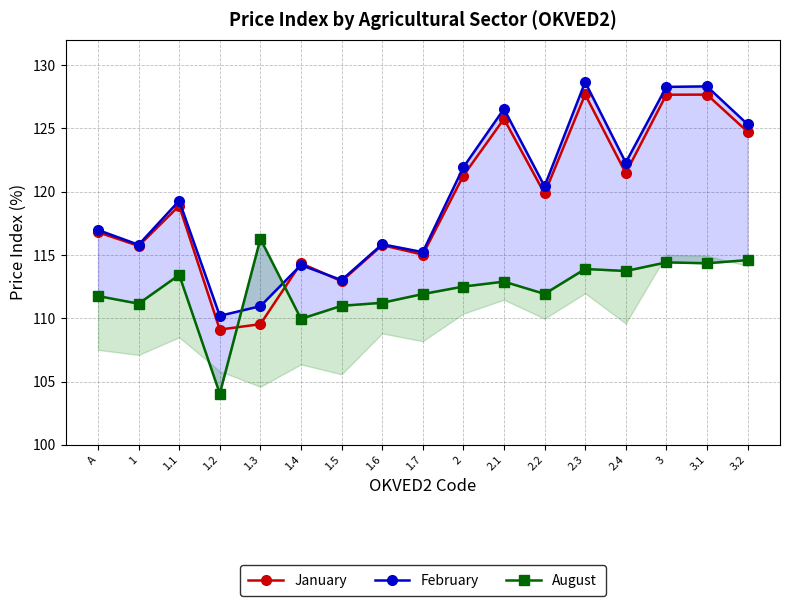

Rank the categories by February value from highest to lowest.

2.3, 3.1, 3, 2.1, 3.2, 2.4, 2, 2.2, 1.1, A, 1.6, 1, 1.7, 1.4, 1.5, 1.3, 1.2